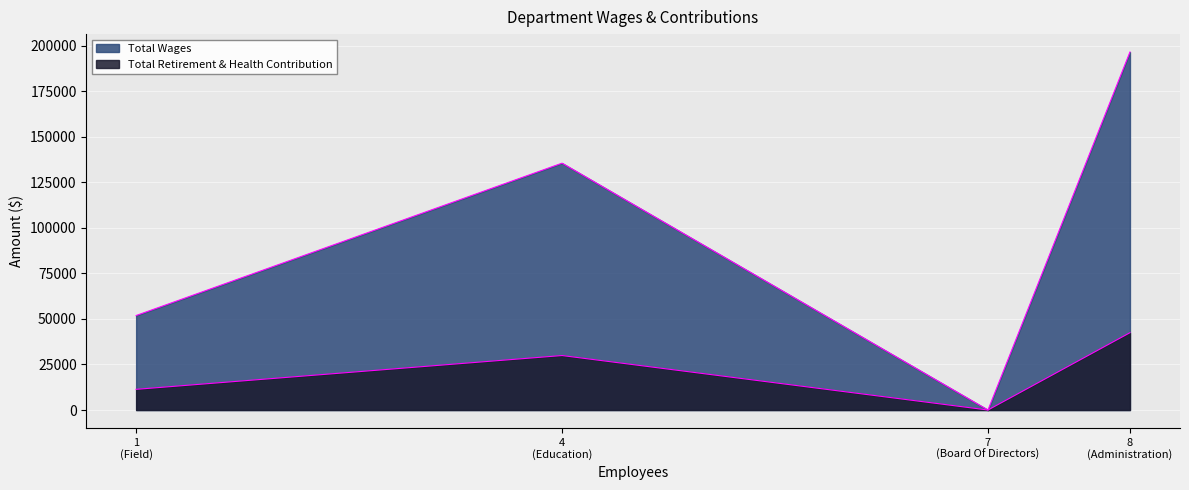

Count the number of data series in this chart.

2